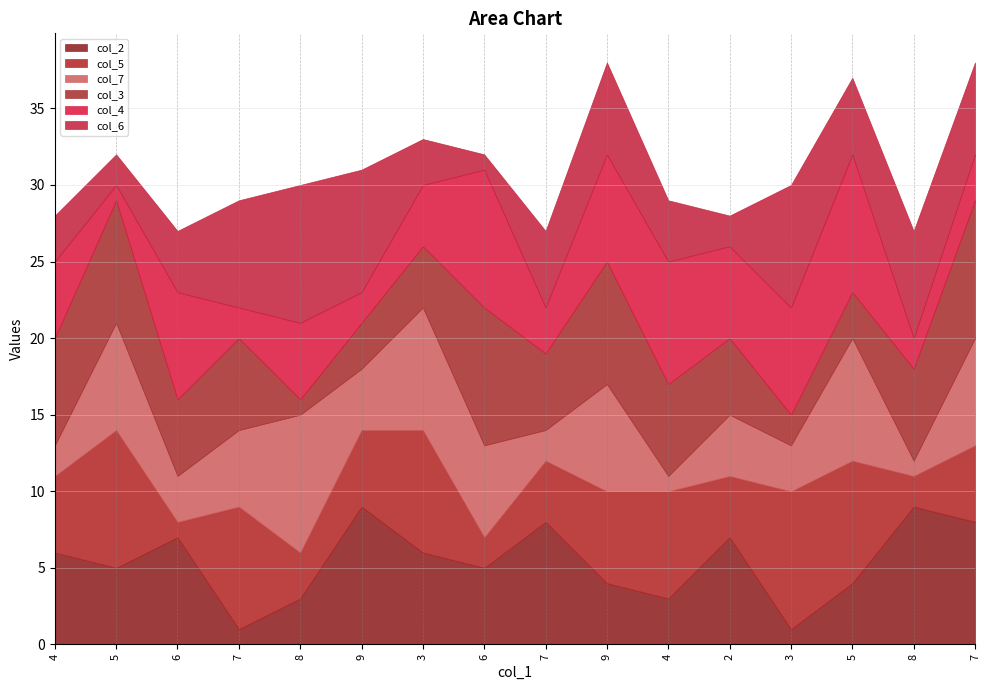

After their last crossing, which series has the higher values: col_4 or col_6?

col_6